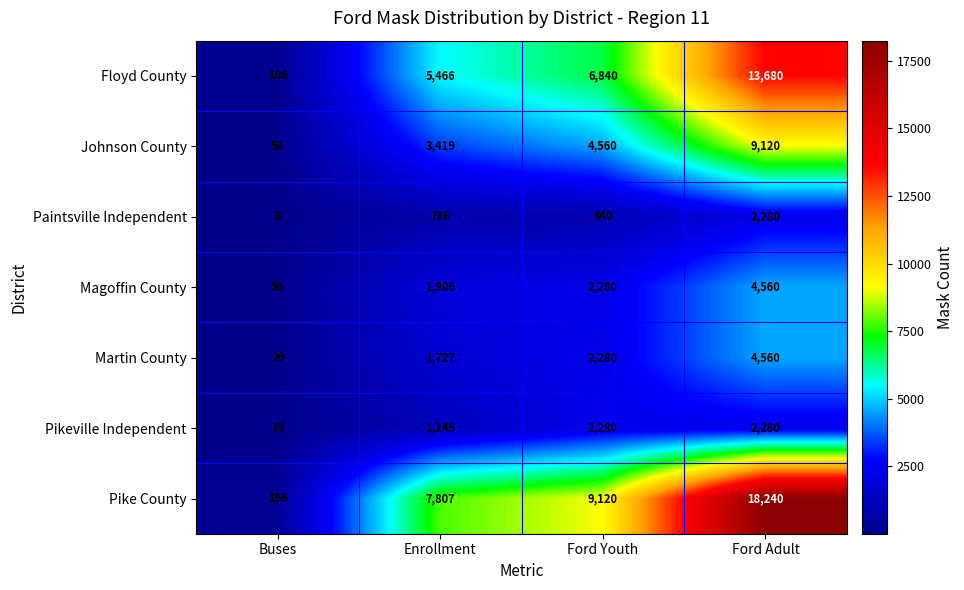

At Buses, list the series in order from largest to smallest.

Pike County, Floyd County, Magoffin County, Johnson County, Martin County, Pikeville Independent, Paintsville Independent